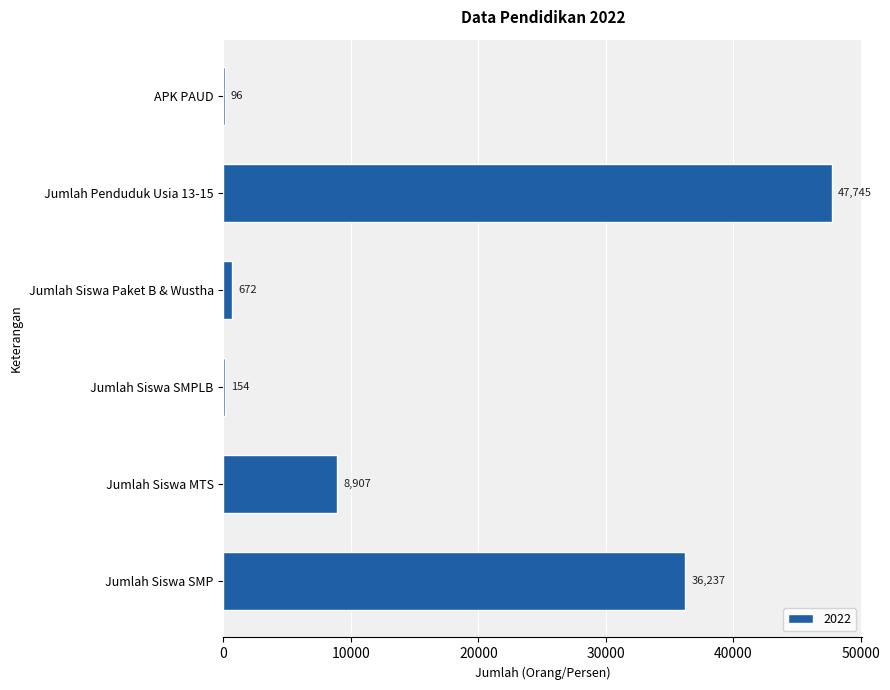

Which has a higher value, Jumlah Siswa Paket B & Wustha or Jumlah Siswa MTS?

Jumlah Siswa MTS